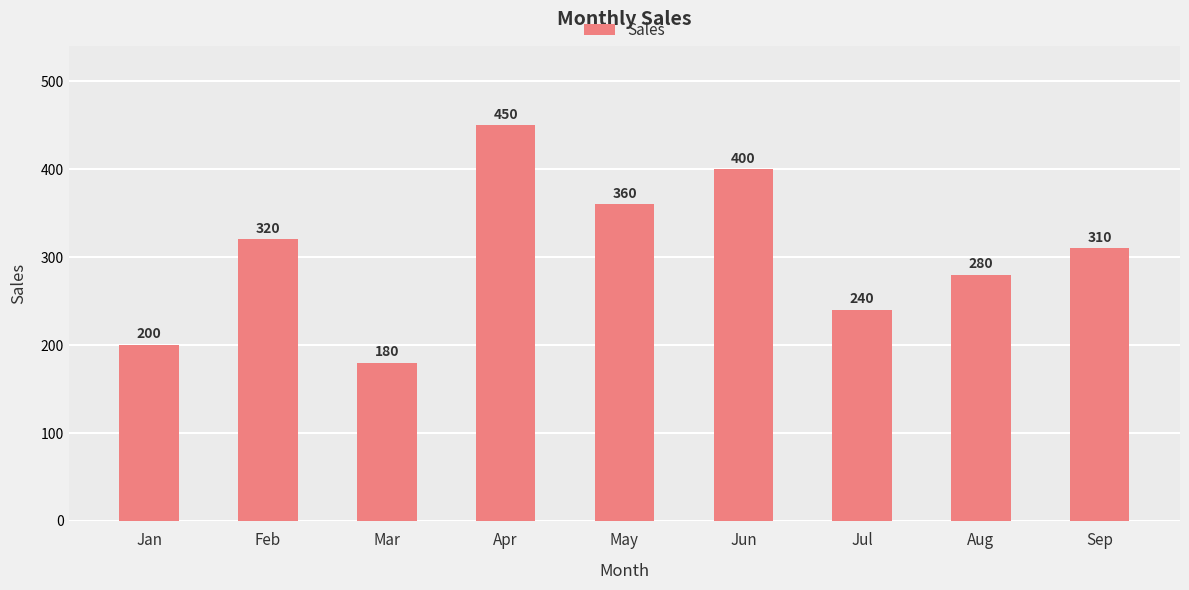

Rank the categories by value from lowest to highest.

Mar, Jan, Jul, Aug, Sep, Feb, May, Jun, Apr